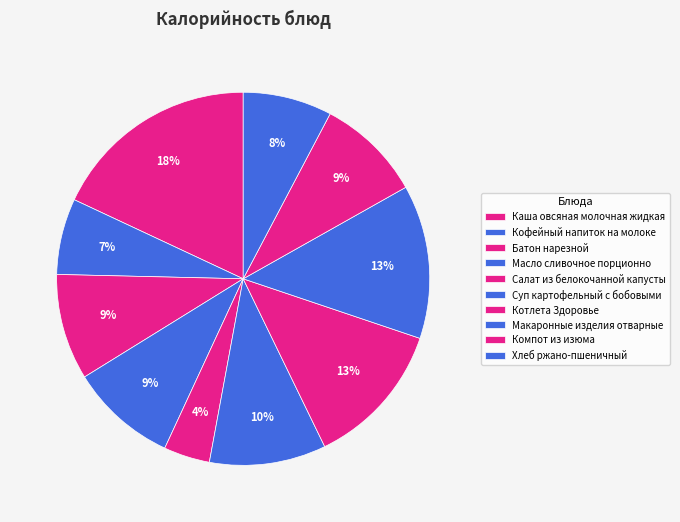

Count the number of slices in the pie.

10